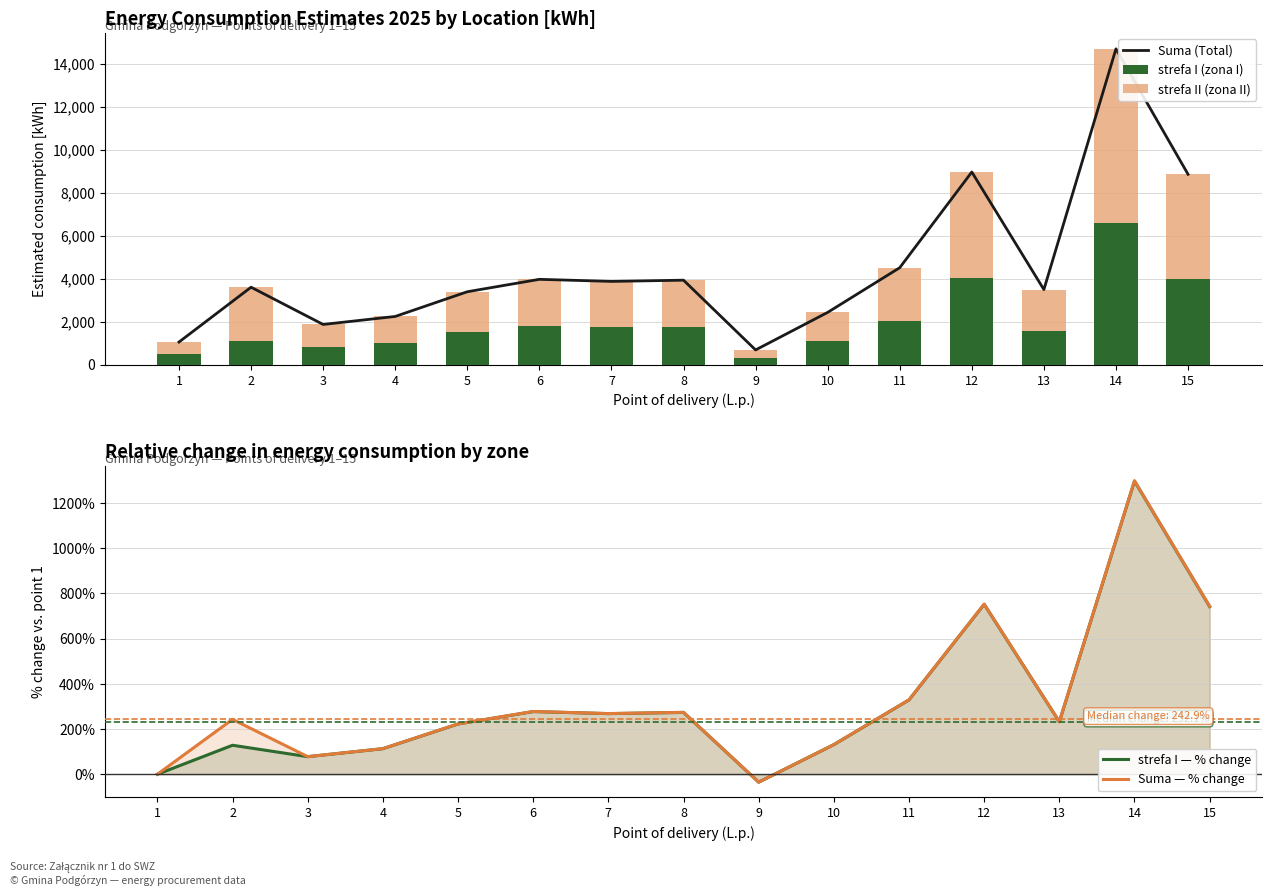

How many negative values does the strefa I — % change series have?

1